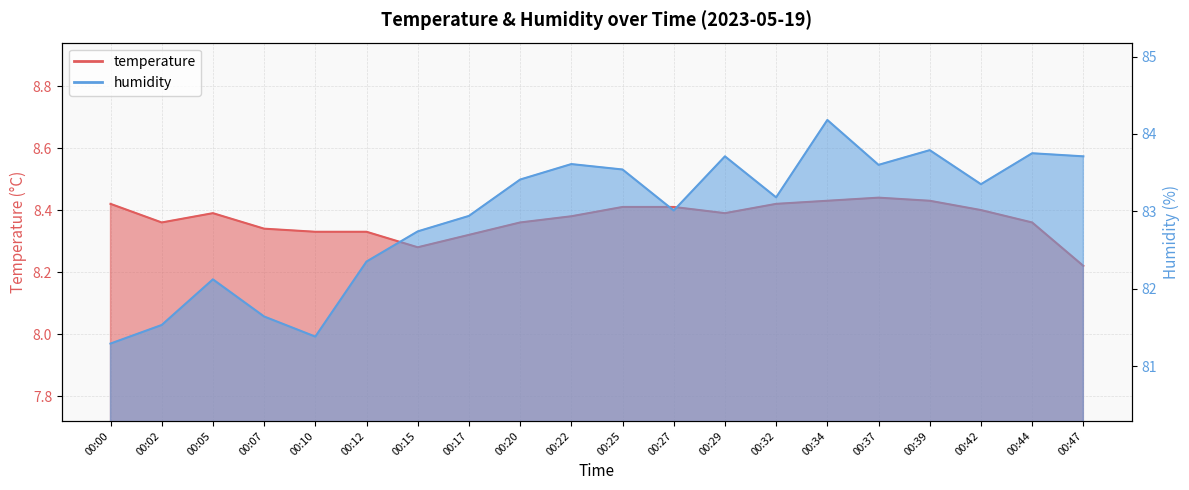

Is the value of humidity at 00:07 greater than the value of temperature at 00:05?

Yes